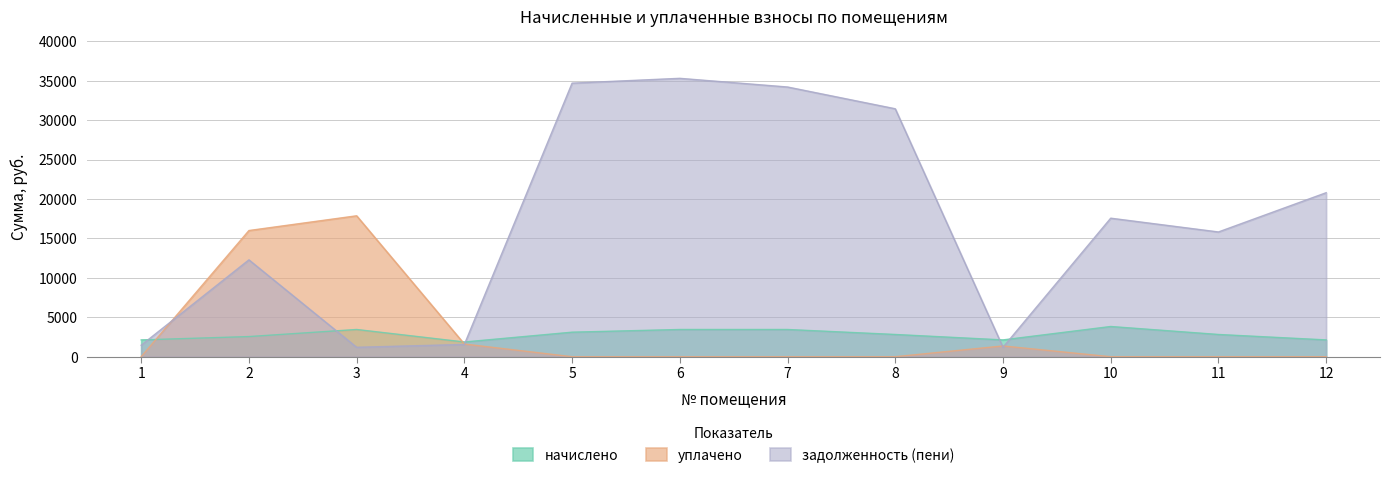

The задолженность (пени) series shows 49188.7 at 7. True or false?

False